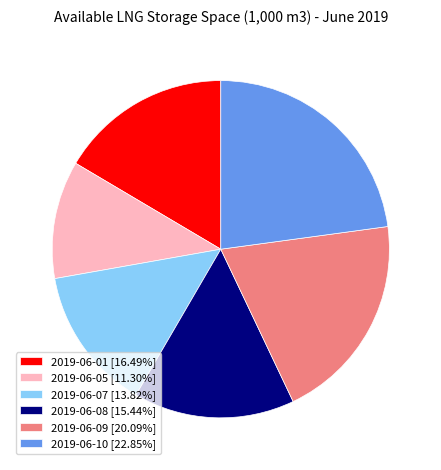

Is there any slice that represents more than half of the pie?

No